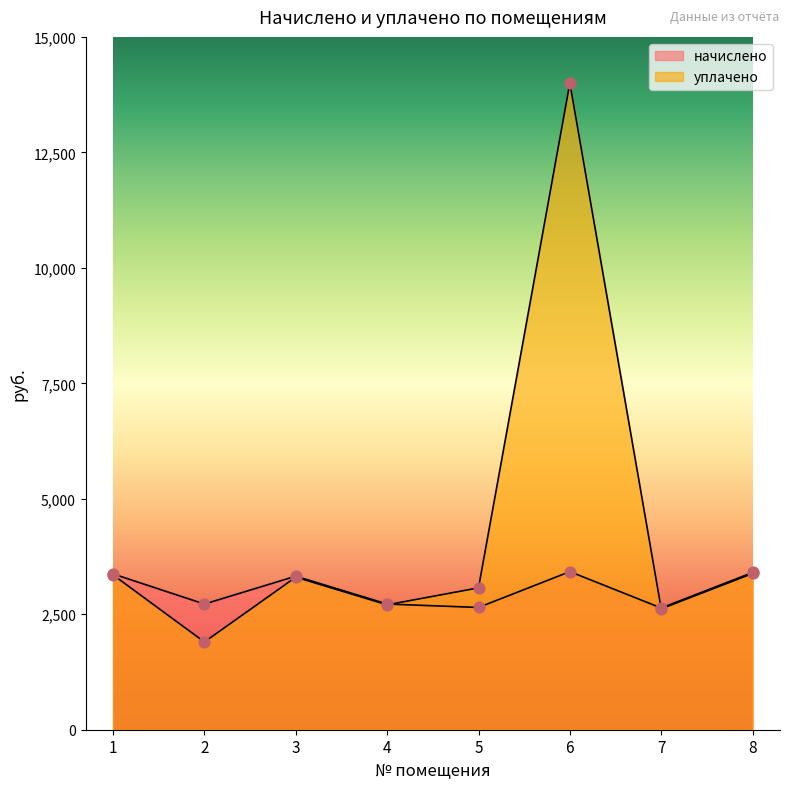

Which series contains the highest Y value?

уплачено